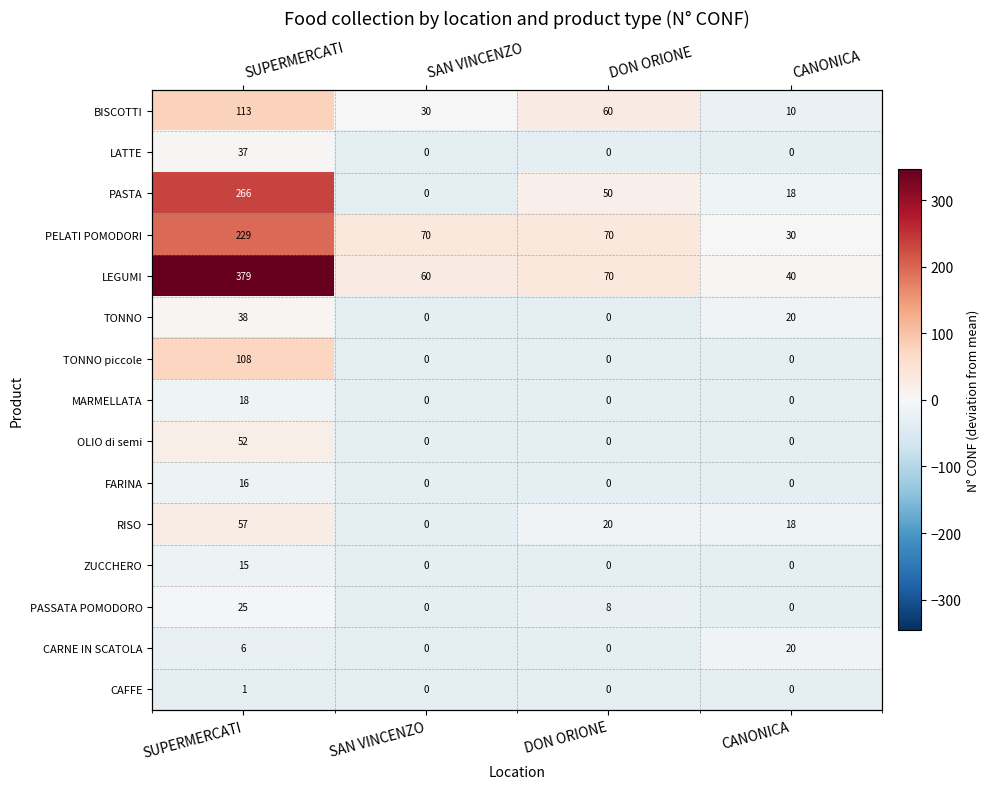

List the series in order of their peak value, lowest first.

CAFFE, ZUCCHERO, FARINA, MARMELLATA, CARNE IN SCATOLA, PASSATA POMODORO, LATTE, TONNO, OLIO di semi, RISO, TONNO piccole, BISCOTTI, PELATI POMODORI, PASTA, LEGUMI